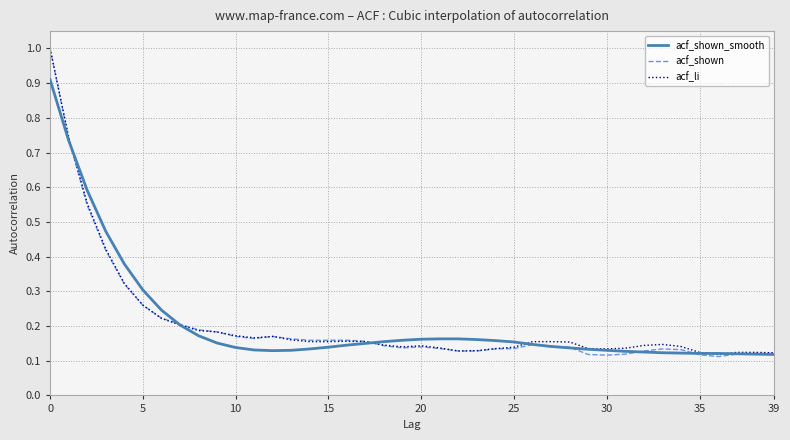

How many lines are shown in the chart?

3